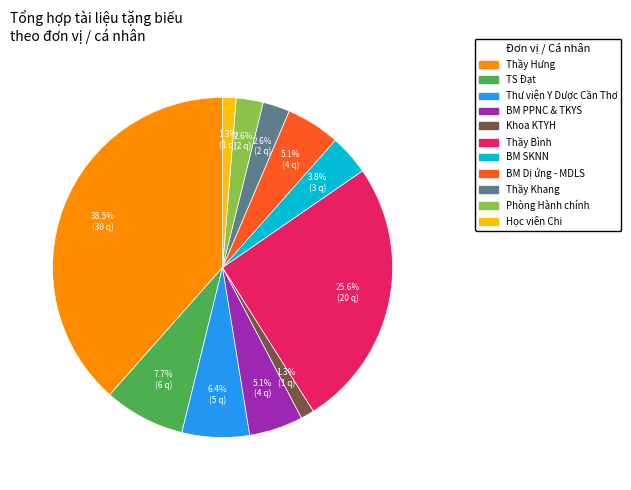

Count the number of slices in the pie.

11